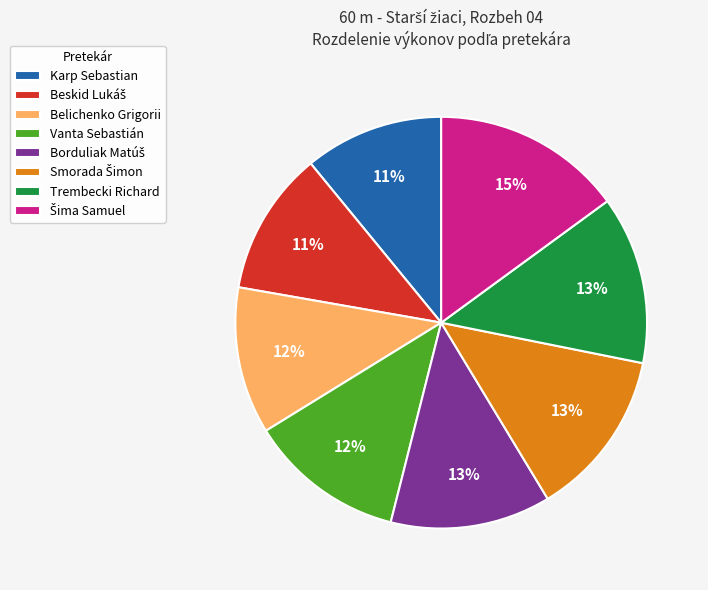

Is it true that Belichenko Grigorii is 1% of the pie?

False